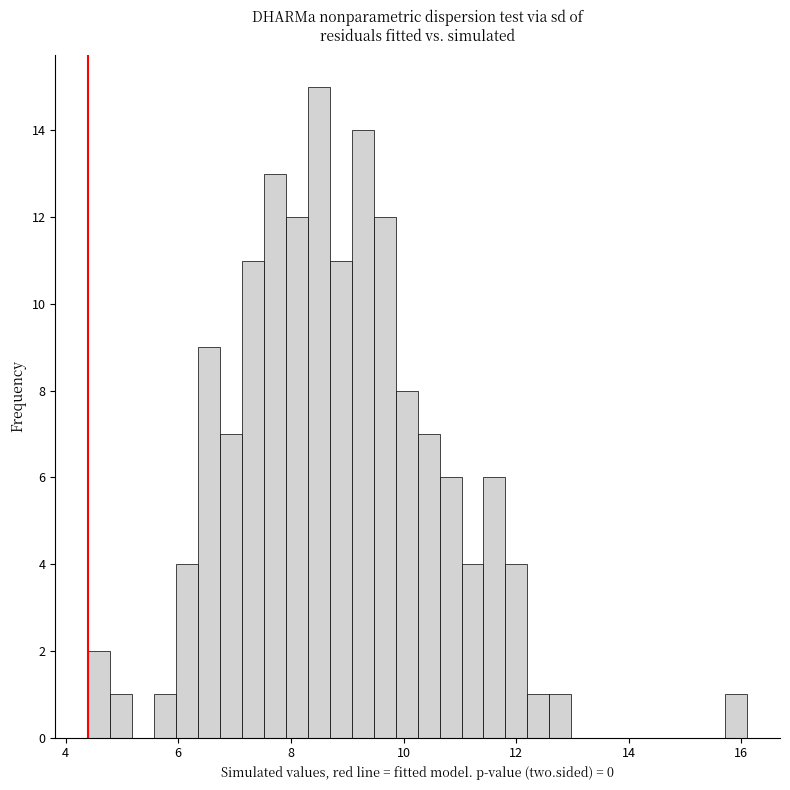

Read against the x-axis, roughly where is the centre of the tallest bar?

8.4